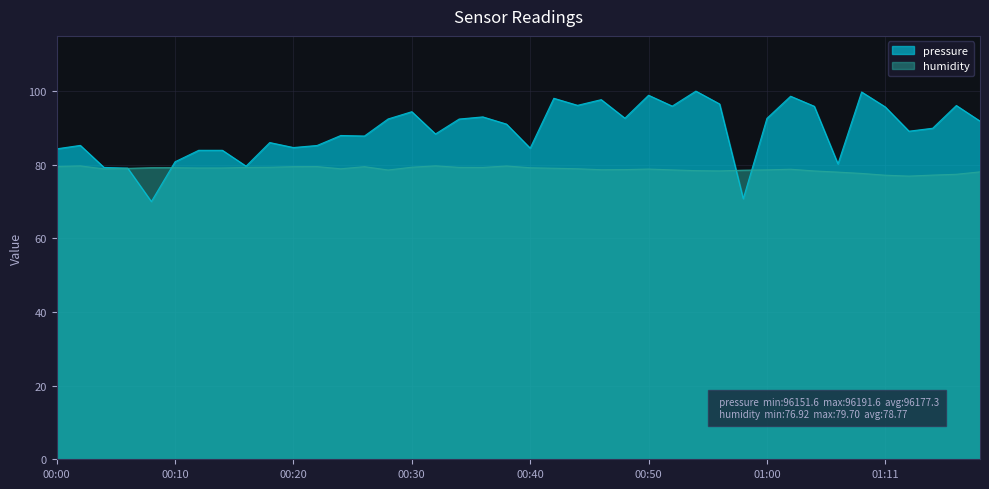

Count the number of data series in this chart.

2